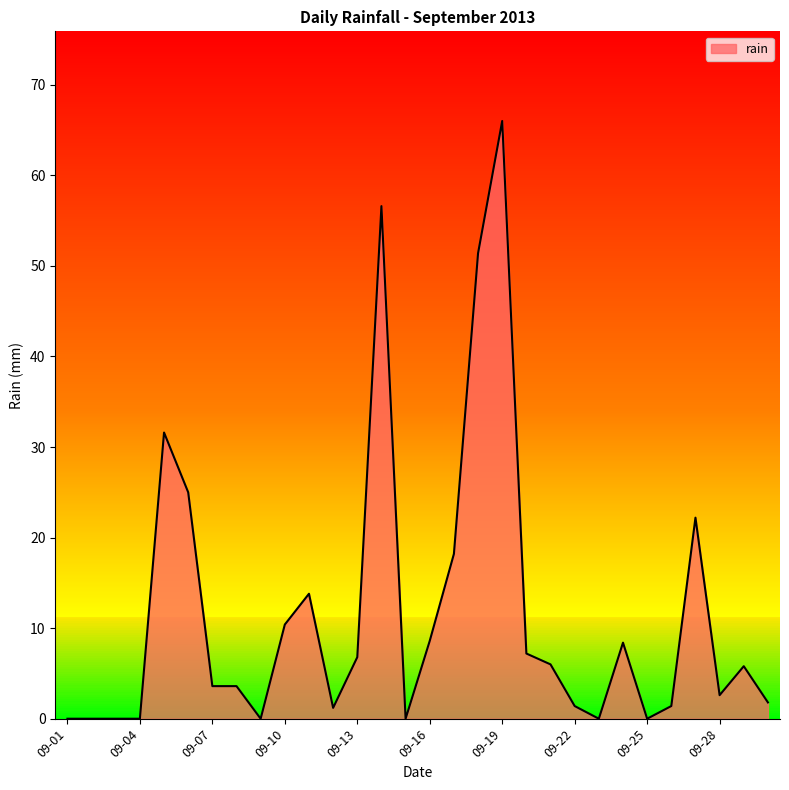

What is the maximum value shown in the chart?

66.0